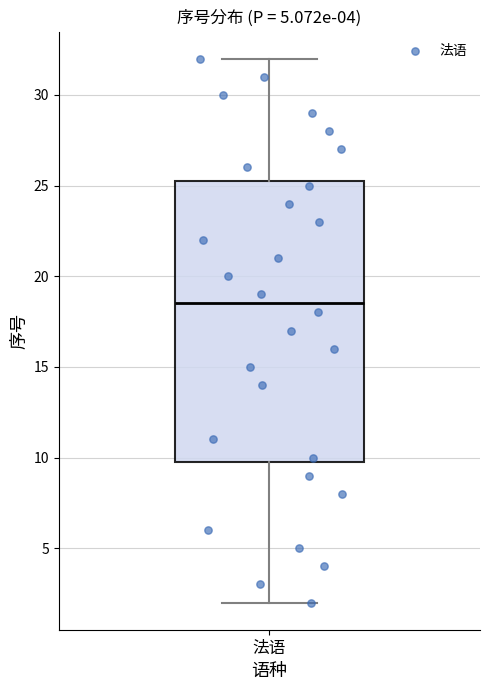

Where does the lower whisker of the box for 法语 end on the y-axis? The values are not printed on the chart, so give them approximately, as read against the axis.

2.0